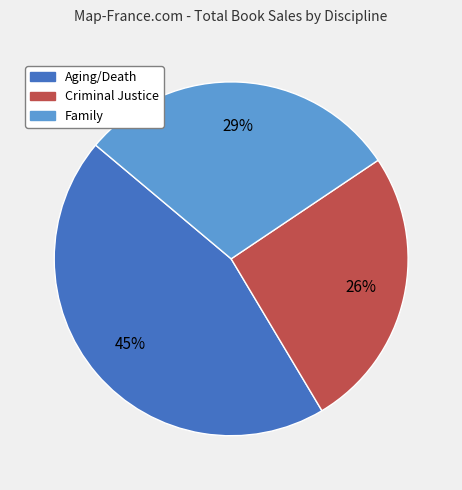

Count the number of slices in the pie.

3